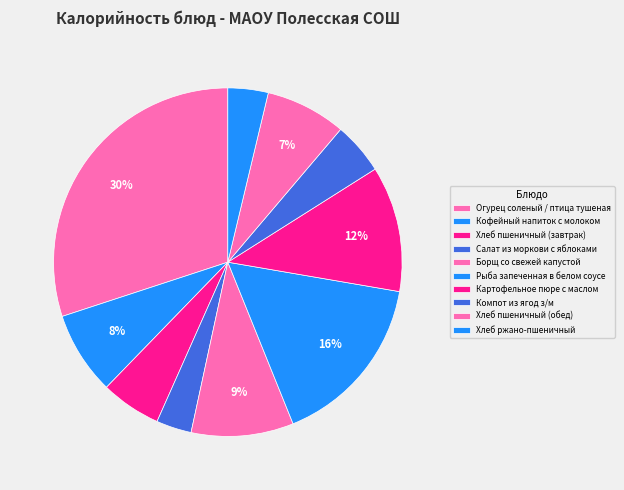

Rank the categories by value from highest to lowest.

Огурец соленый / птица тушеная, Рыба запеченная в белом соусе, Картофельное пюре с маслом, Борщ со свежей капустой, Кофейный напиток с молоком, Хлеб пшеничный (обед), Хлеб пшеничный (завтрак), Компот из ягод з/м, Хлеб ржано-пшеничный, Салат из моркови с яблоками